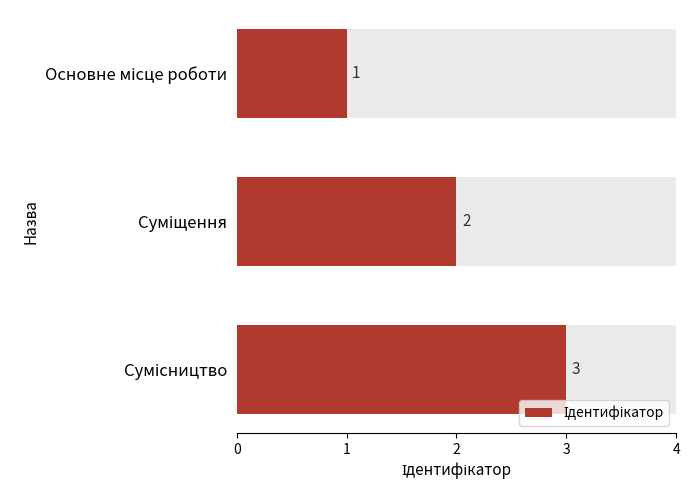

What is the value of the 3rd bar from the left?

3